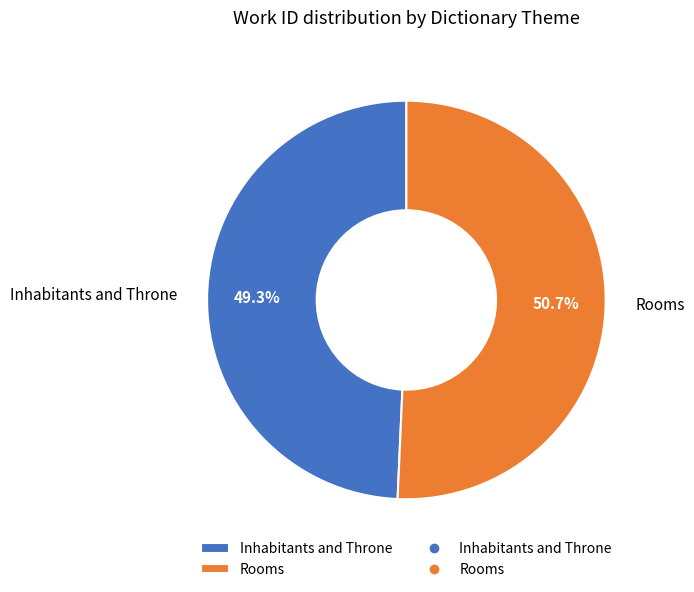

How many slices are in this pie chart?

2